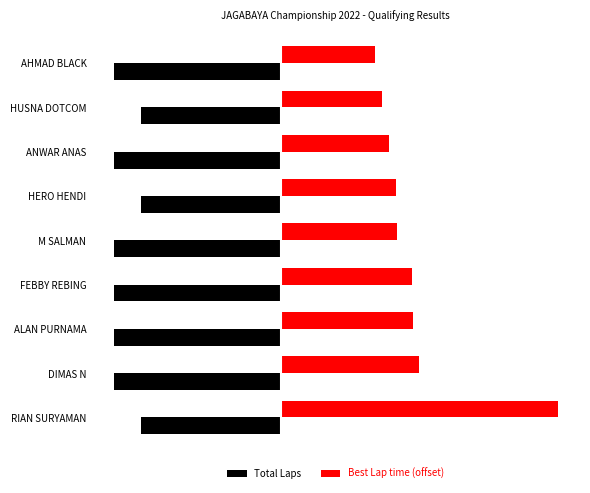

At which category is the sum across all series the highest?

RIAN SURYAMAN